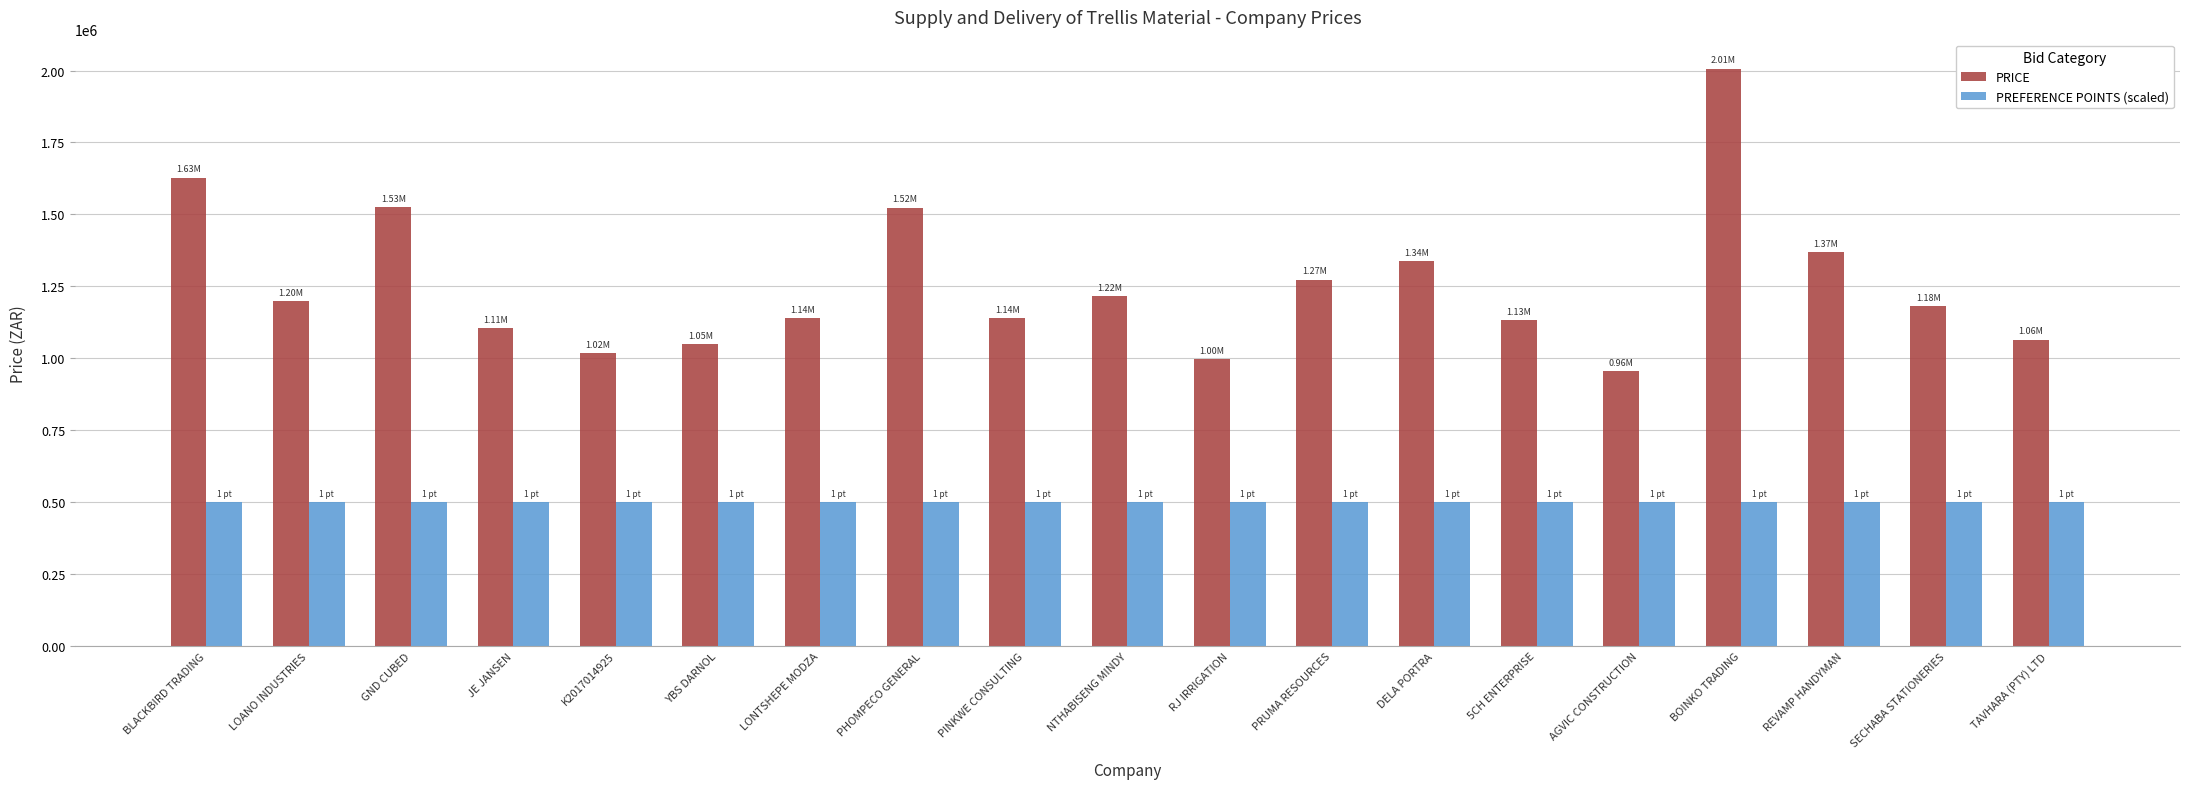

Is the value of PREFERENCE POINTS (scaled) at PRUMA RESOURCES greater than the value of PRICE at RJ IRRIGATION?

No